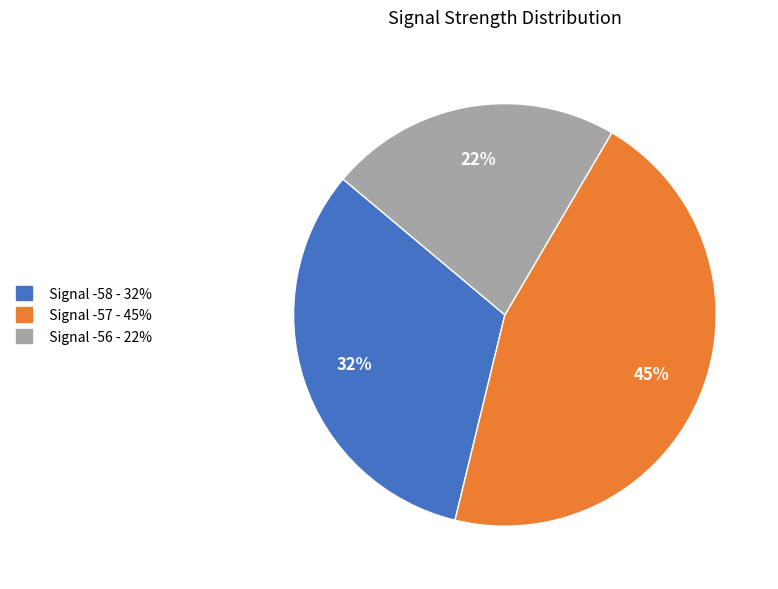

To the nearest percent, what is the average slice percentage?

33%